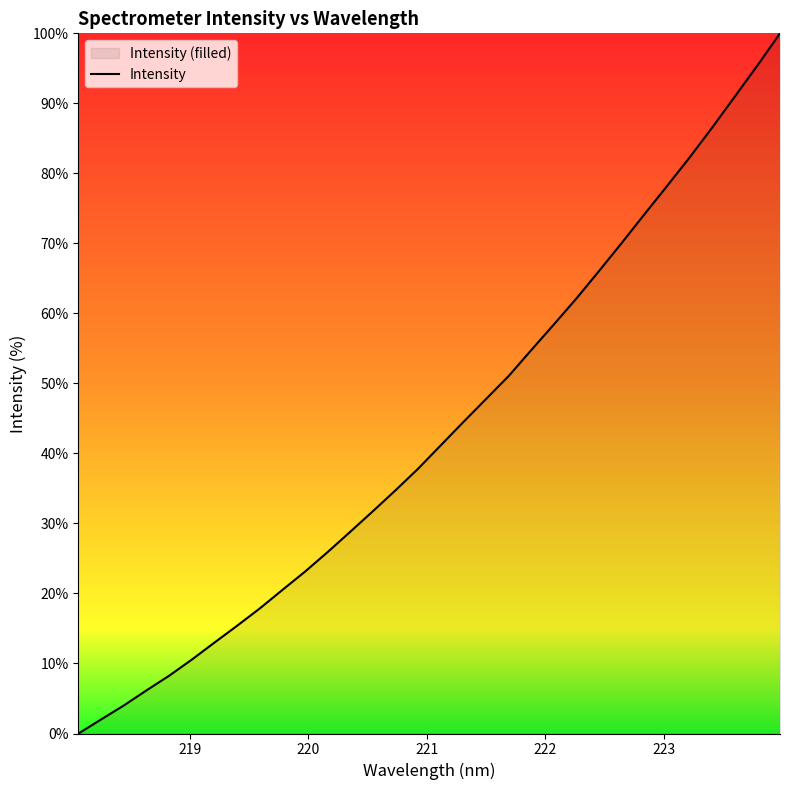

How many values are above zero?

31